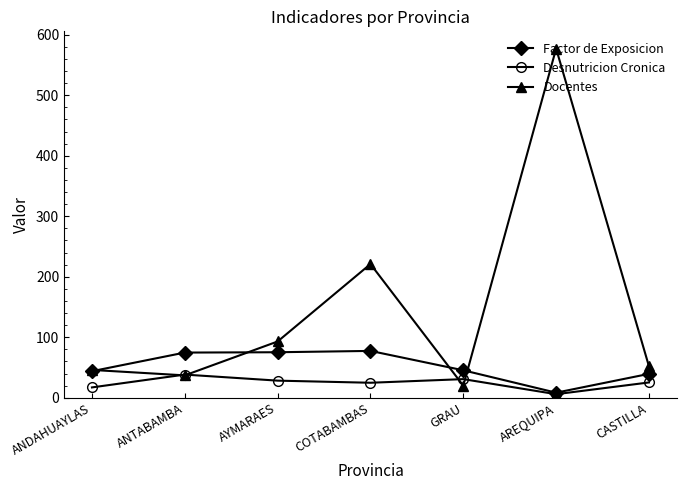

Which series has the largest range (max minus min)?

Docentes